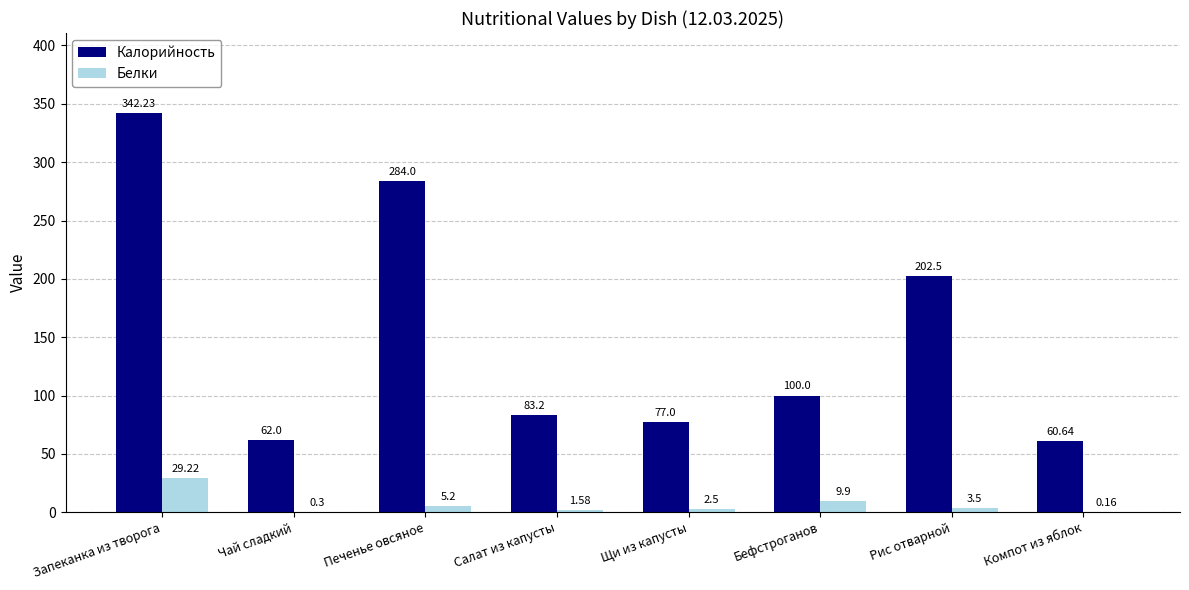

Is the value of Белки at Чай сладкий greater than the value of Калорийность at Компот из яблок?

No